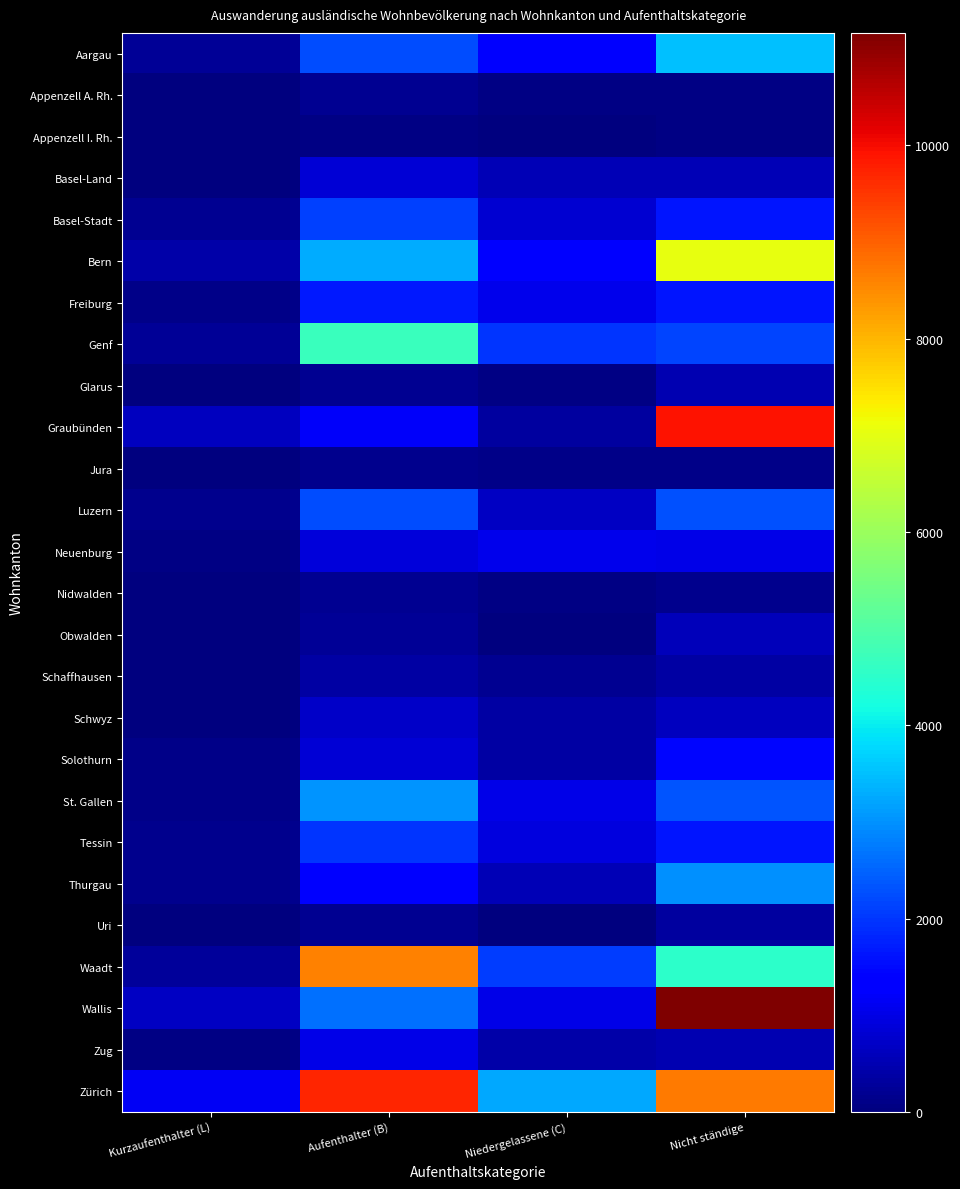

At Kurzaufenthalter (L), list the series in order from smallest to largest.

Appenzell I. Rh., Appenzell A. Rh., Nidwalden, Obwalden, Jura, Schaffhausen, Uri, Schwyz, Glarus, Basel-Land, Neuenburg, Zug, Freiburg, St. Gallen, Solothurn, Luzern, Tessin, Thurgau, Basel-Stadt, Aargau, Genf, Waadt, Bern, Graubünden, Wallis, Zürich